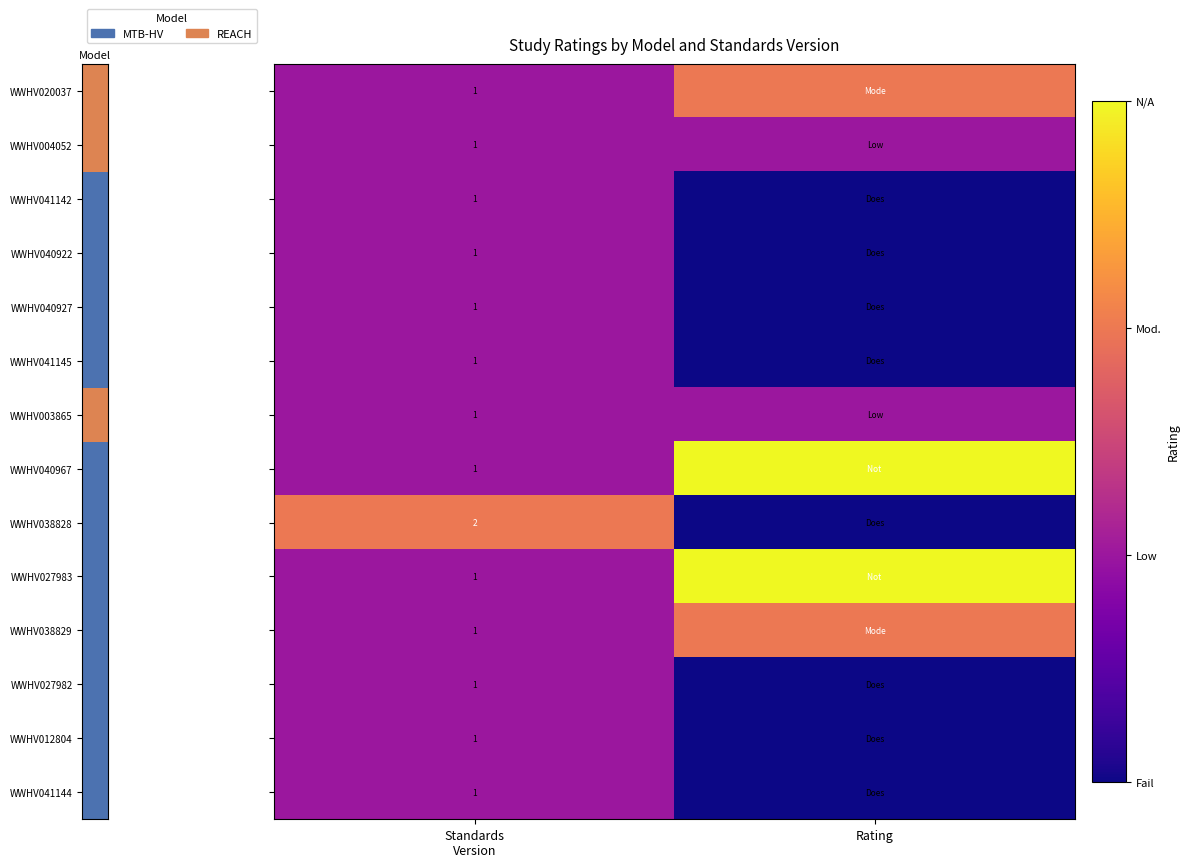

What is the difference between the WWHV038828 values at Standards Version and Rating?

2